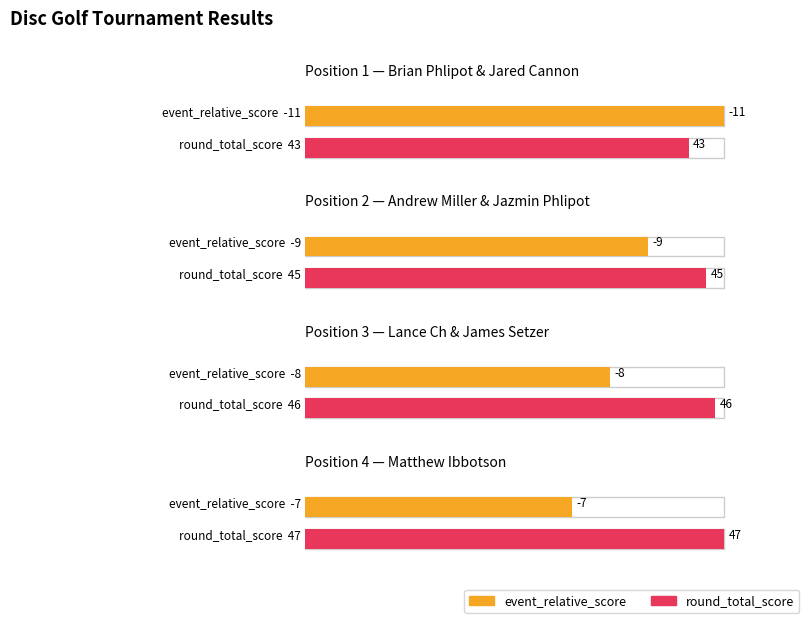

What is the maximum value for round_total_score?

47